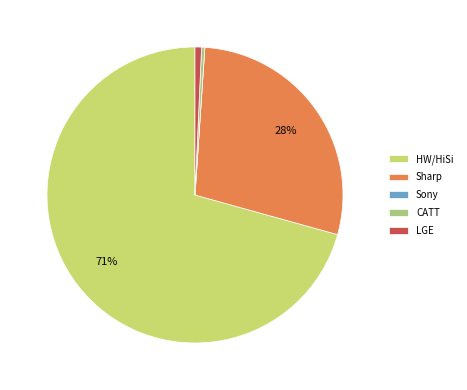

The LGE slice represents 1% of the pie. True or false?

True